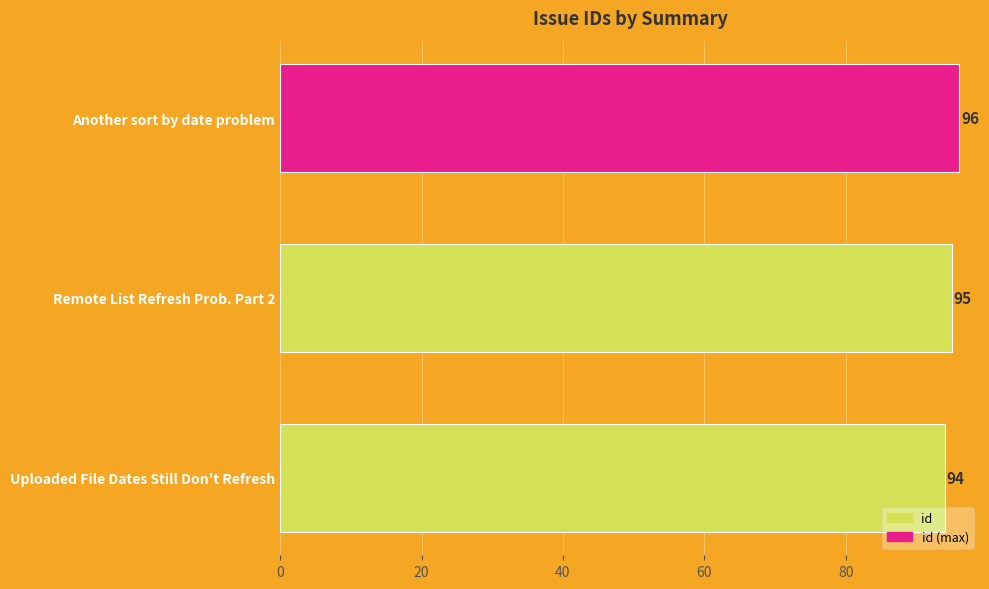

How many data points does each series have?

3